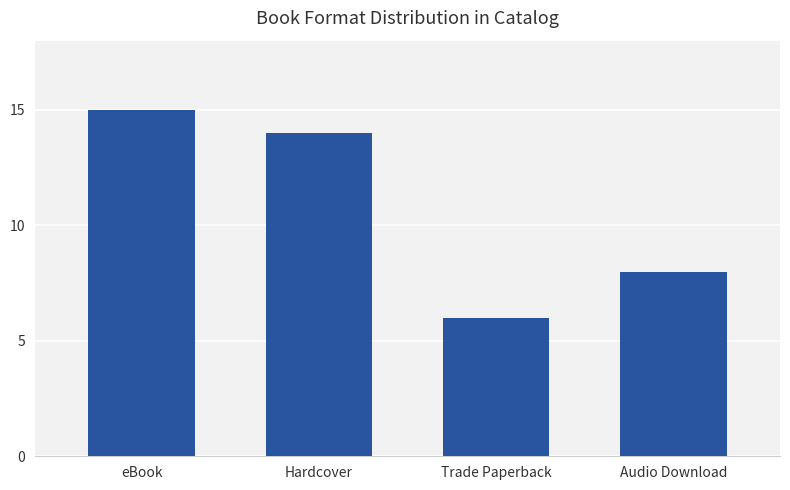

What is the value of the 3rd bar from the left?

6